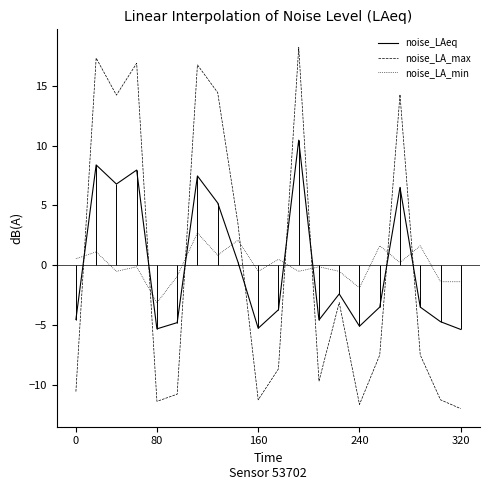

What is the minimum value for noise_LAeq?

-5.4